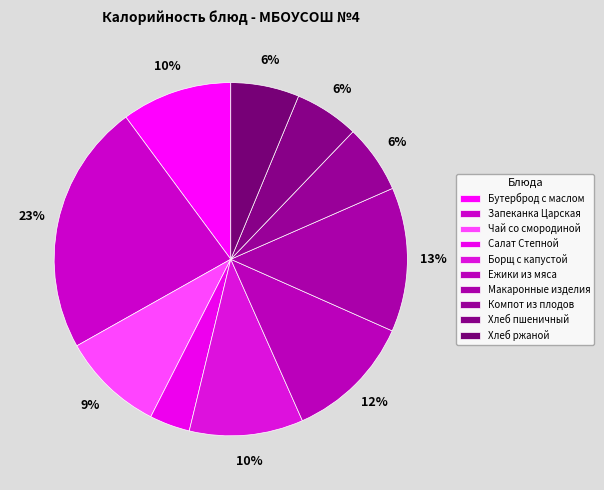

True or false: Хлеб пшеничный accounts for 6% of the total.

True